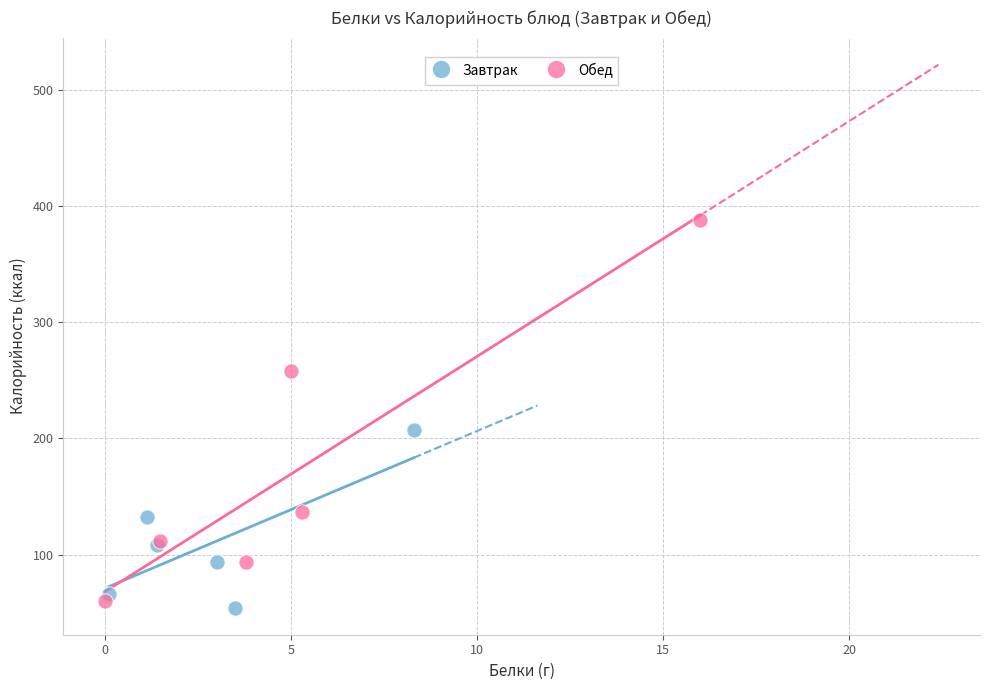

Which series contains the highest Y value?

Обед